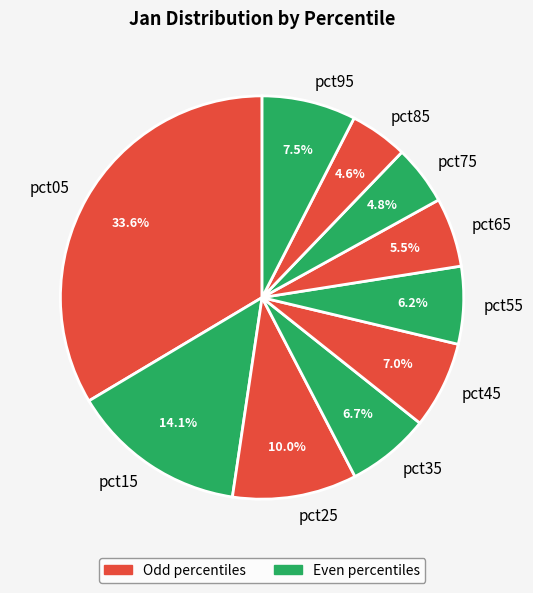

What portion of the pie excludes pct95?

92.5%